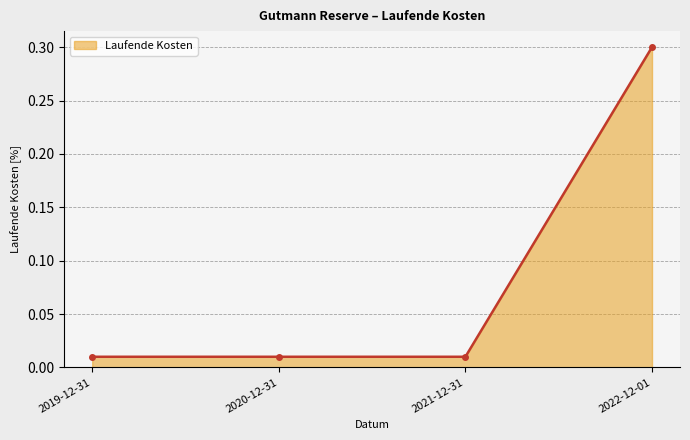

The value at 2022-12-01 is 0.4. True or false?

False